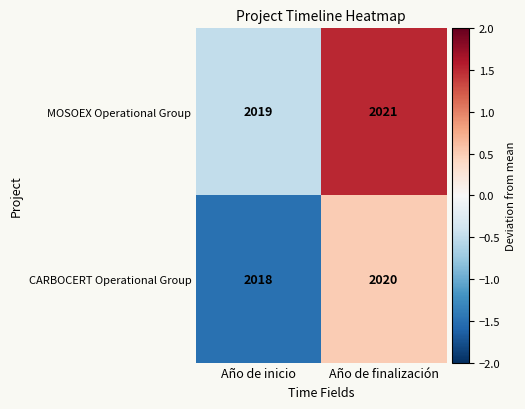

What is the minimum value shown in the chart?

2018